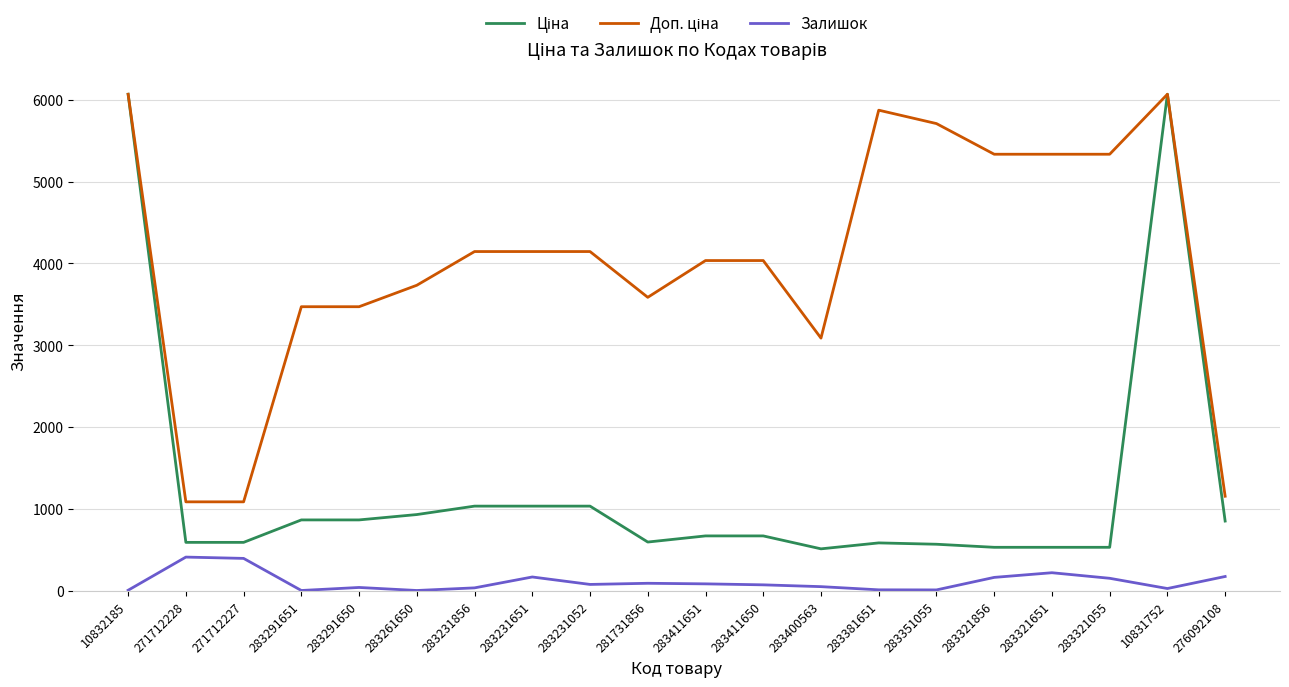

What is the value of the Залишок point at the 20th from the left?

177.0